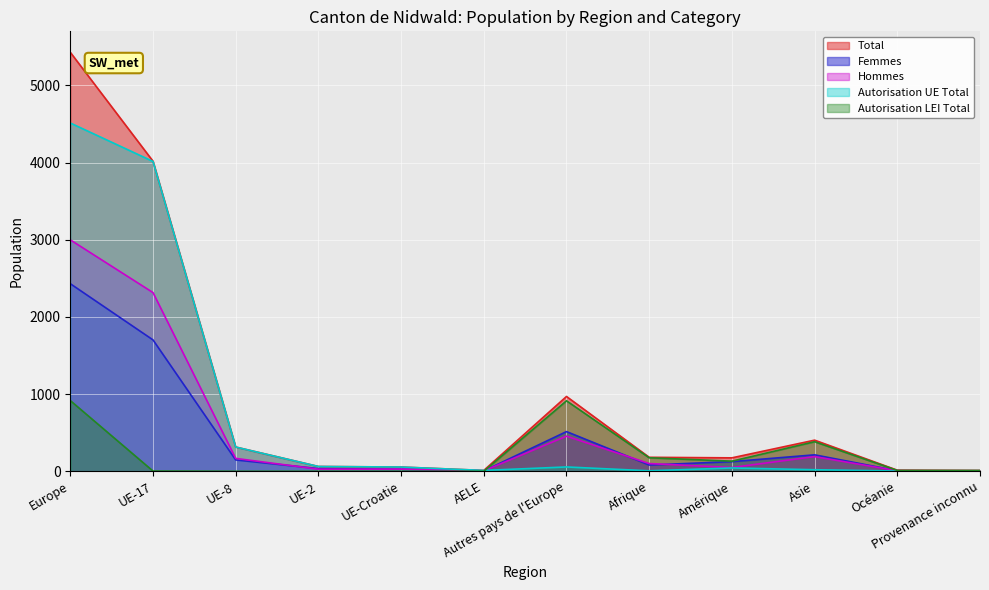

True or false: Autorisation UE Total has more than 1 interior local peaks.

True